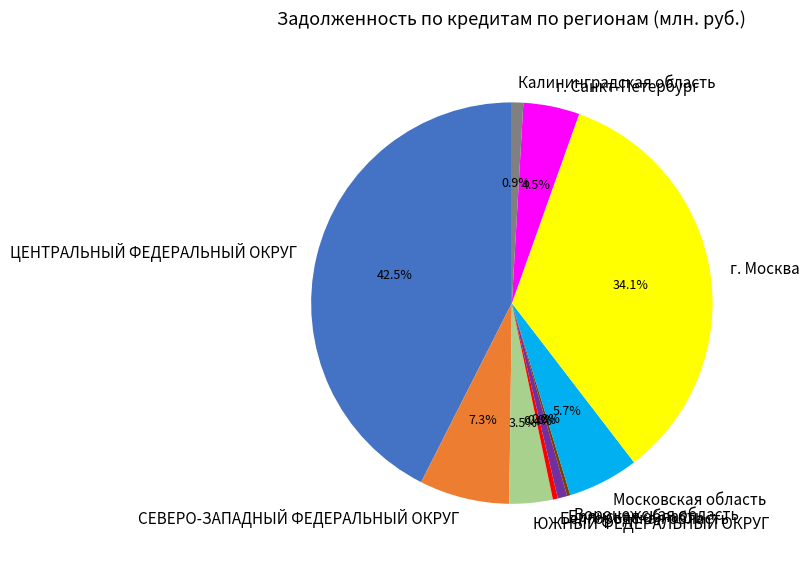

Is ЮЖНЫЙ ФЕДЕРАЛЬНЫЙ ОКРУГ the majority of the pie?

No